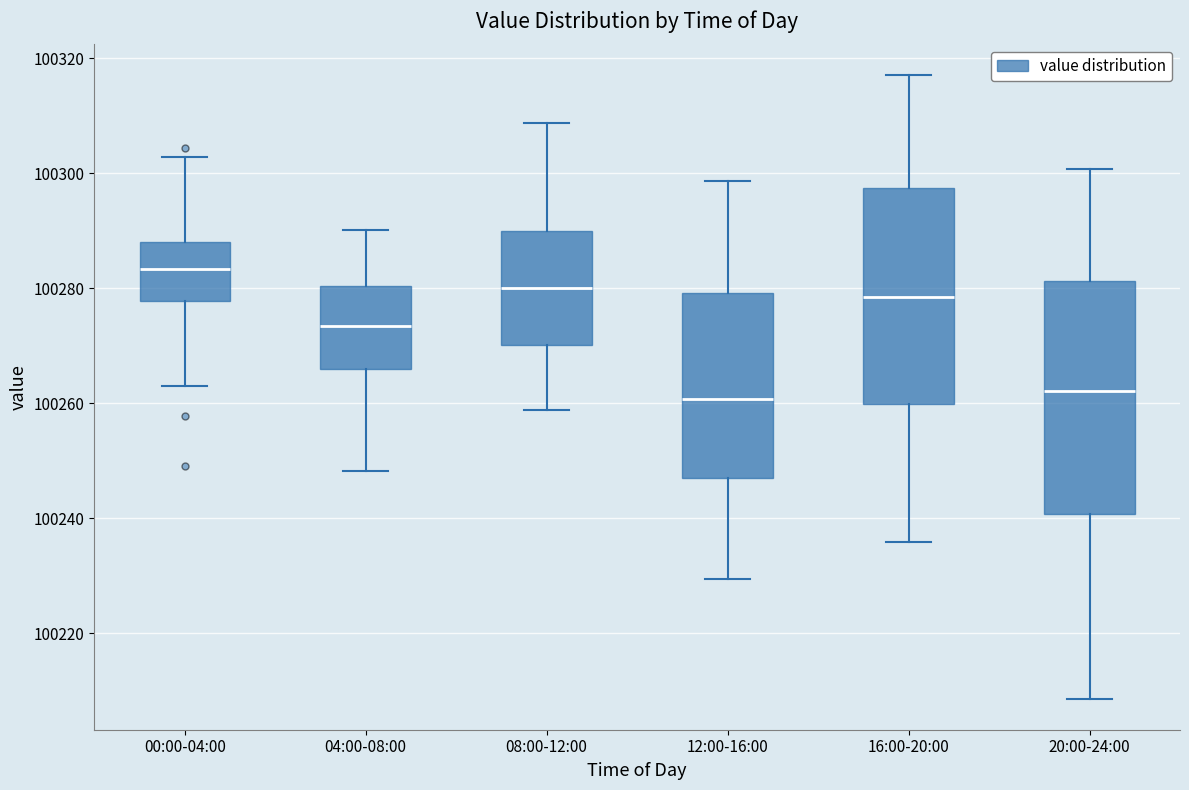

Which box's median line is the highest?

00:00-04:00